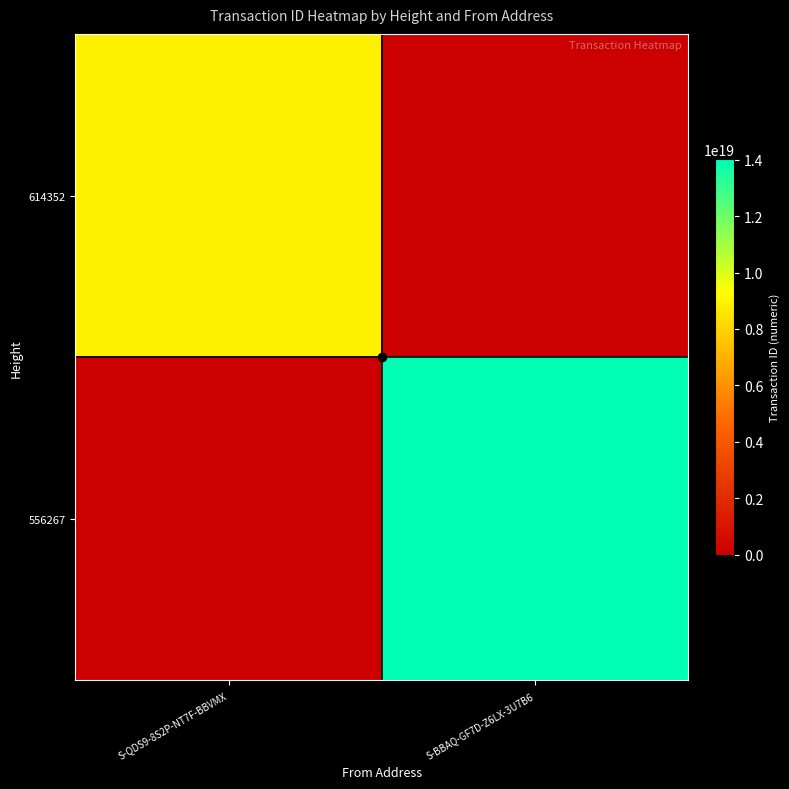

Reading left to right, extract all data points from this chart.

614352: S-QDS9-8S2P-NT7F-BBVMX=8880146564576811008	S-BBAQ-GF7D-Z6LX-3U7B6=0
556267: S-QDS9-8S2P-NT7F-BBVMX=0	S-BBAQ-GF7D-Z6LX-3U7B6=14002110310023077888